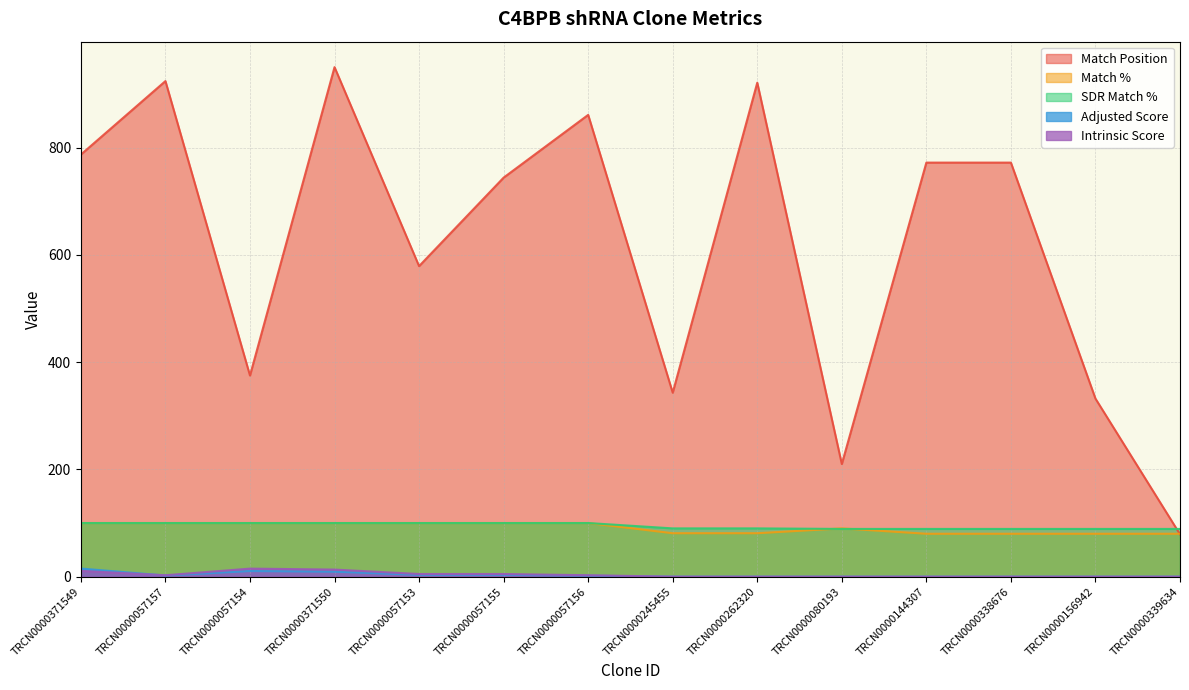

Which series has the widest spread of values?

Match Position